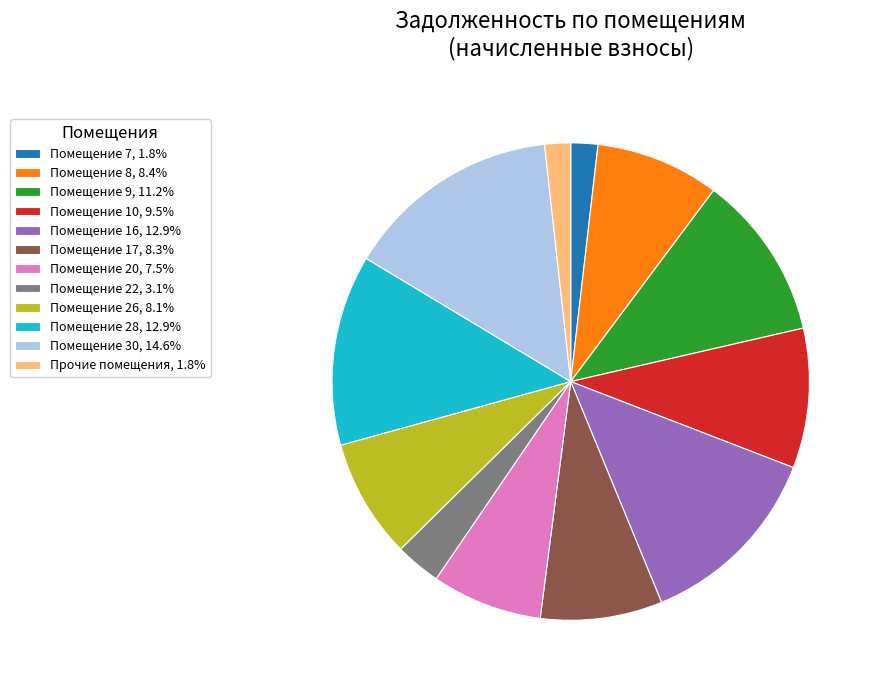

Is the sum of Помещение 8, 8.4% and Помещение 20, 7.5% greater than half?

No